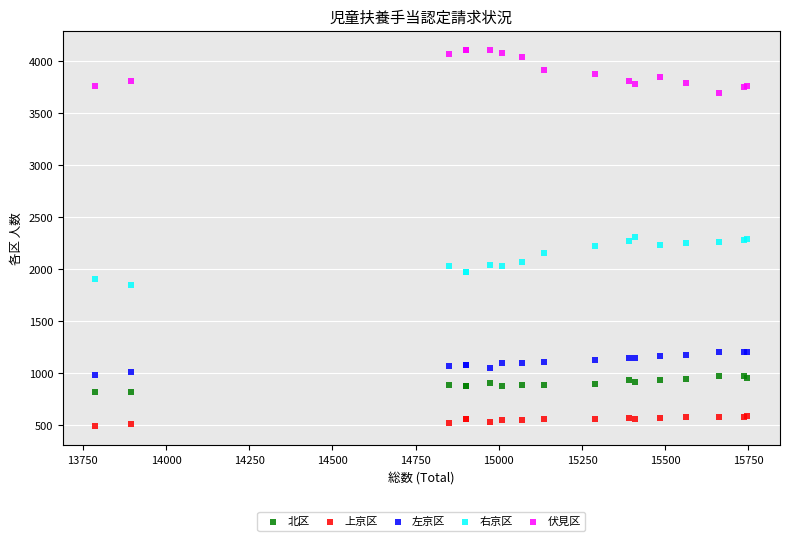

Which series contains the highest Y value?

伏見区